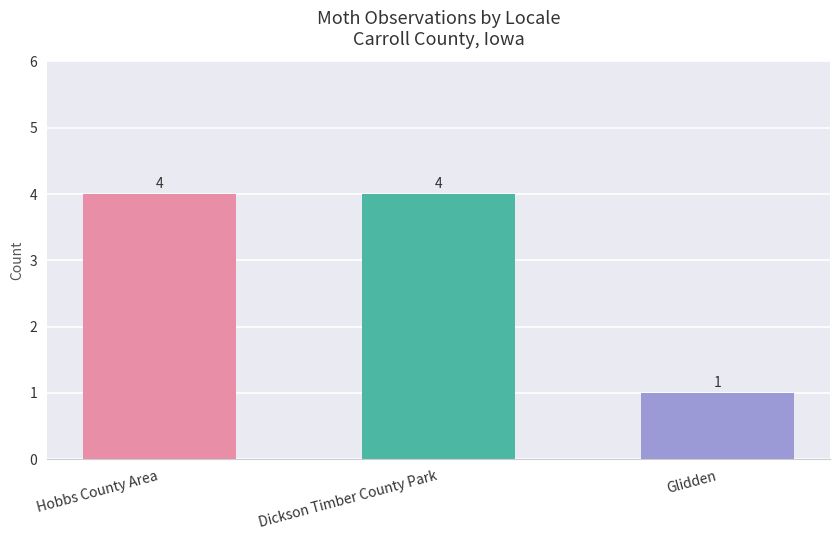

What is the label of the 3rd bar from the left?

Glidden